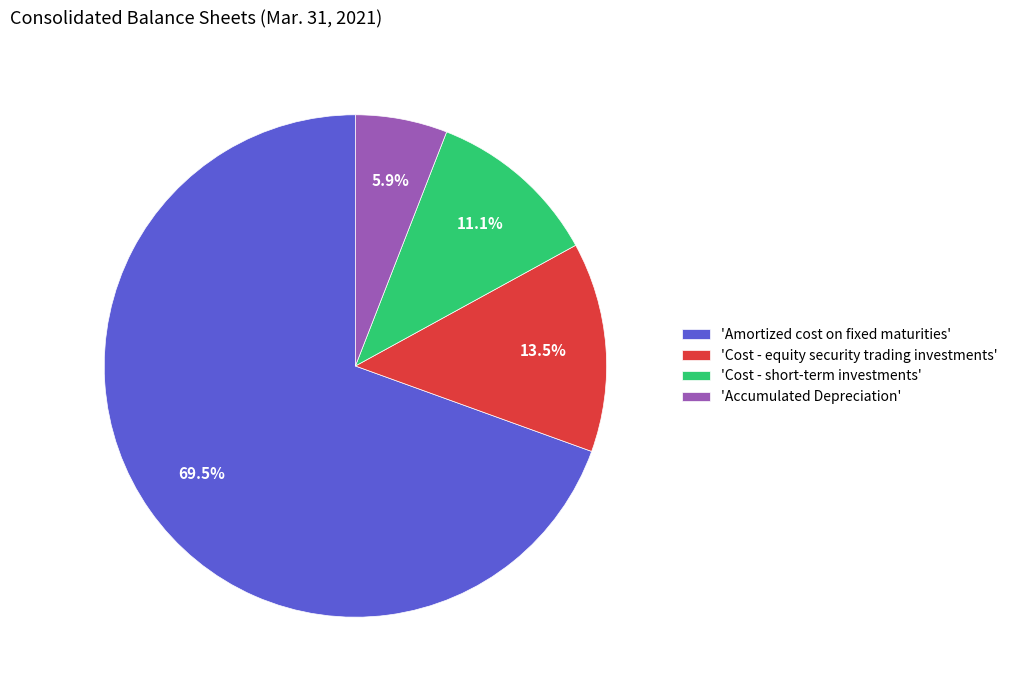

Which category has the biggest portion of the pie?

'Amortized cost on fixed maturities'